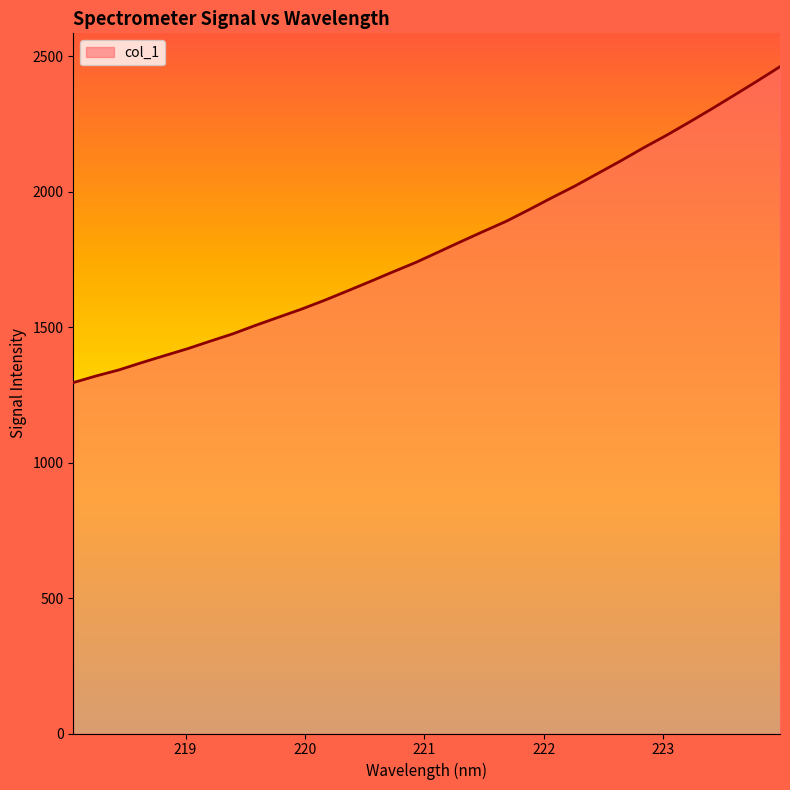

What is the minimum value shown in the chart?

1295.0